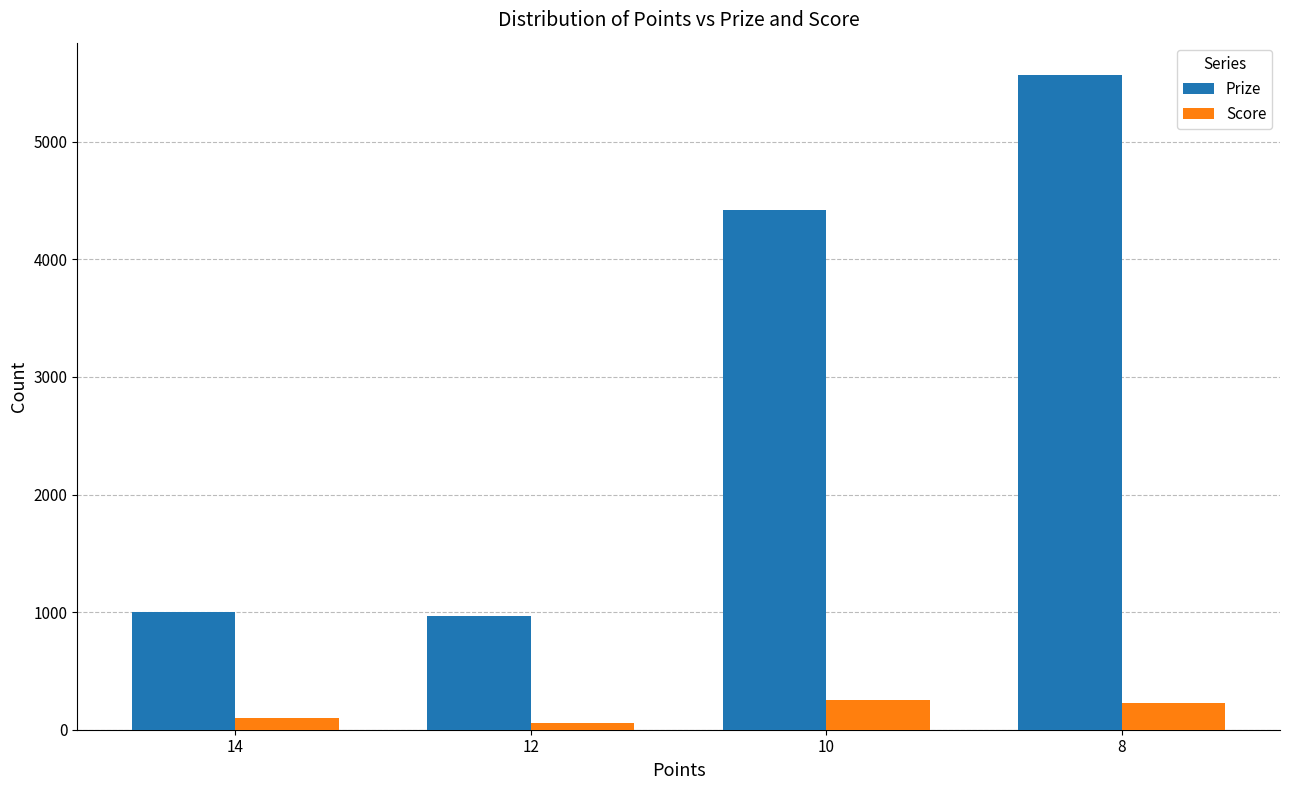

Is the value of Score at 14 greater than the value of Prize at 8?

No